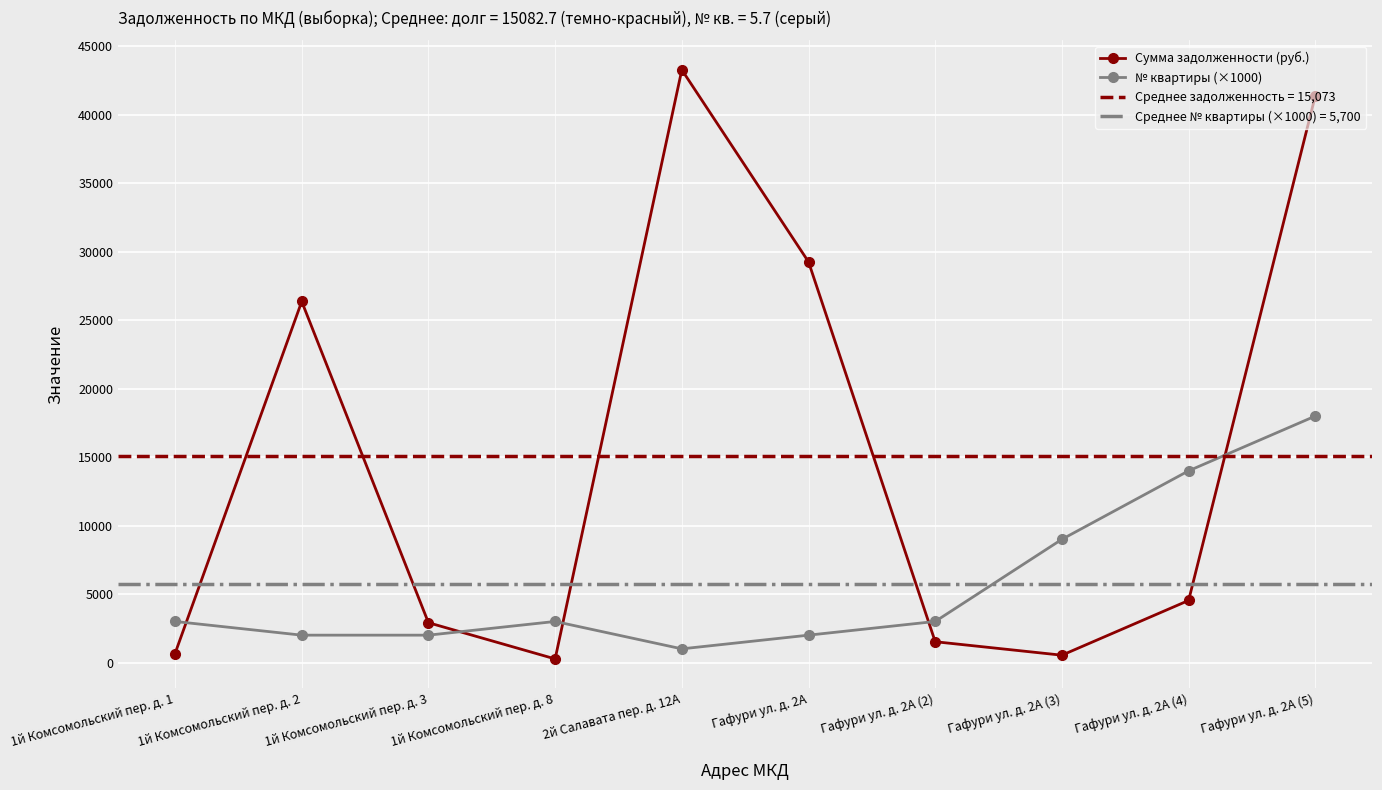

How many distinct data groups are displayed?

2